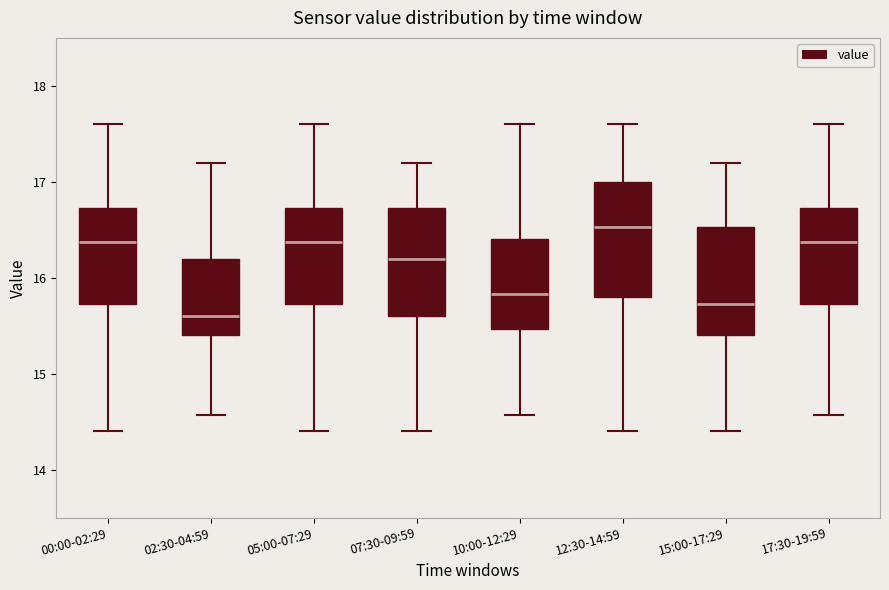

Reading left to right, transcribe this box plot: for each box, give where its median line is, the range the box spans, and where its two whiskers end, as read against the y-axis. The values are not printed on the chart, so give them approximately, as read against the axis.

00:00-02:29: median 16.4, box 15.7 to 16.7, whiskers 14.4 to 17.6
02:30-04:59: median 15.6, box 15.4 to 16.2, whiskers 14.6 to 17.2
05:00-07:29: median 16.4, box 15.7 to 16.7, whiskers 14.4 to 17.6
07:30-09:59: median 16.2, box 15.6 to 16.7, whiskers 14.4 to 17.2
10:00-12:29: median 15.8, box 15.5 to 16.4, whiskers 14.6 to 17.6
12:30-14:59: median 16.5, box 15.8 to 17.0, whiskers 14.4 to 17.6
15:00-17:29: median 15.7, box 15.4 to 16.5, whiskers 14.4 to 17.2
17:30-19:59: median 16.4, box 15.7 to 16.7, whiskers 14.6 to 17.6